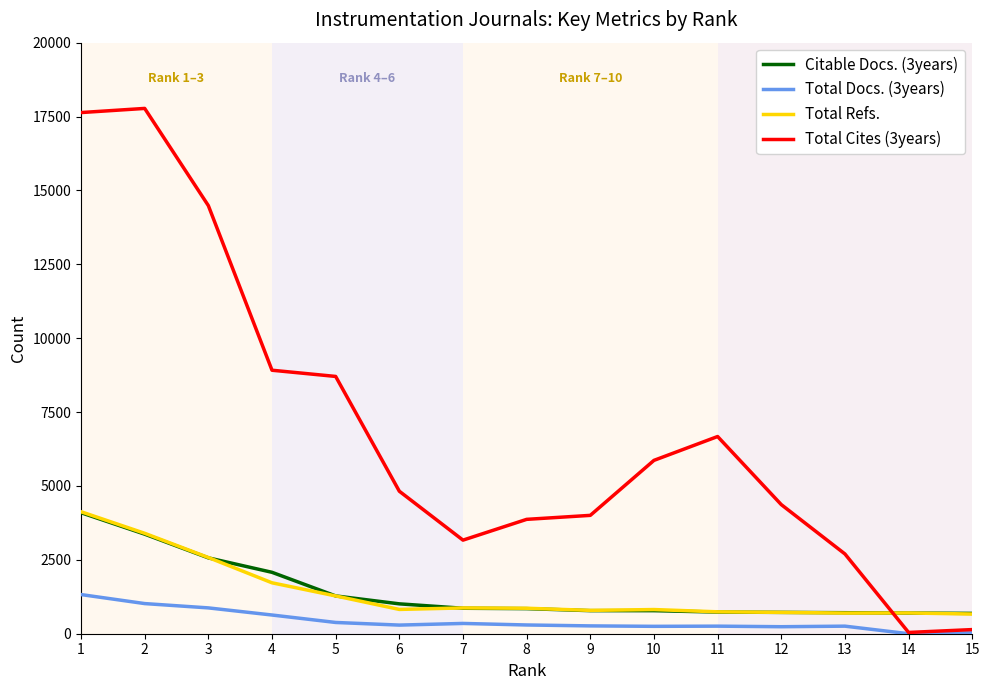

Does the chart display data point markers on the line(s)?

No